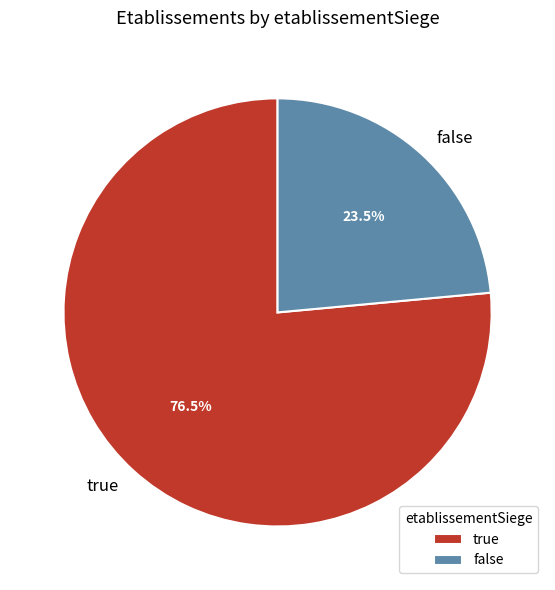

Between false and true, which is larger?

true